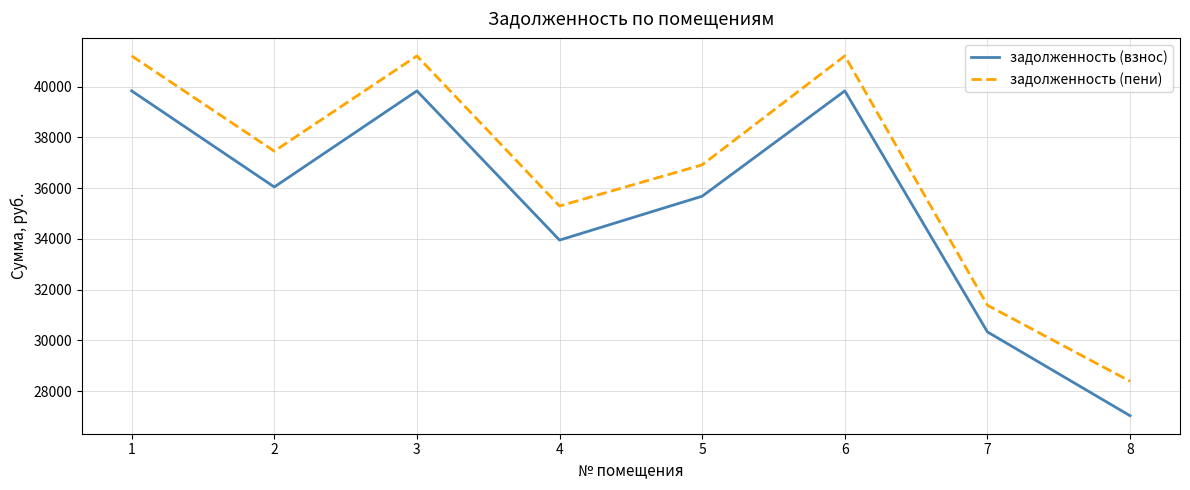

Which series has the largest total across all categories?

задолженность (пени)